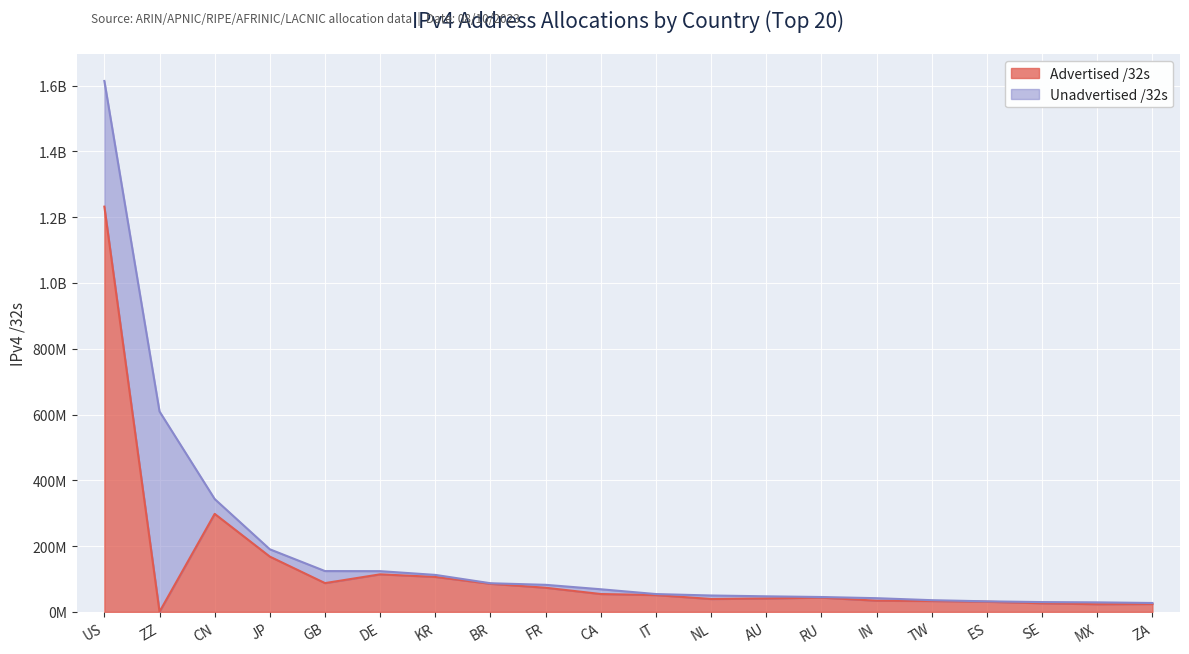

How many data points are less than 51108352?

10